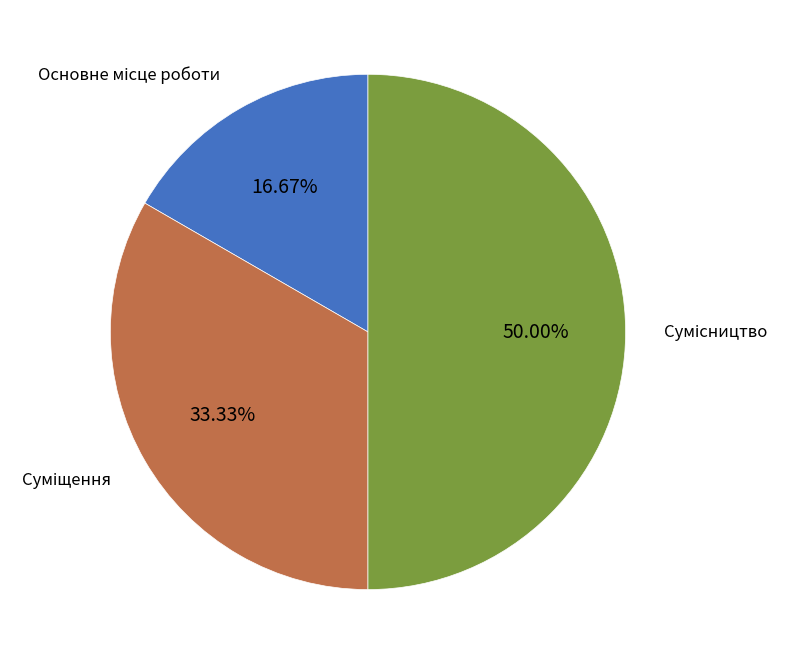

How many slices are in this pie chart?

3